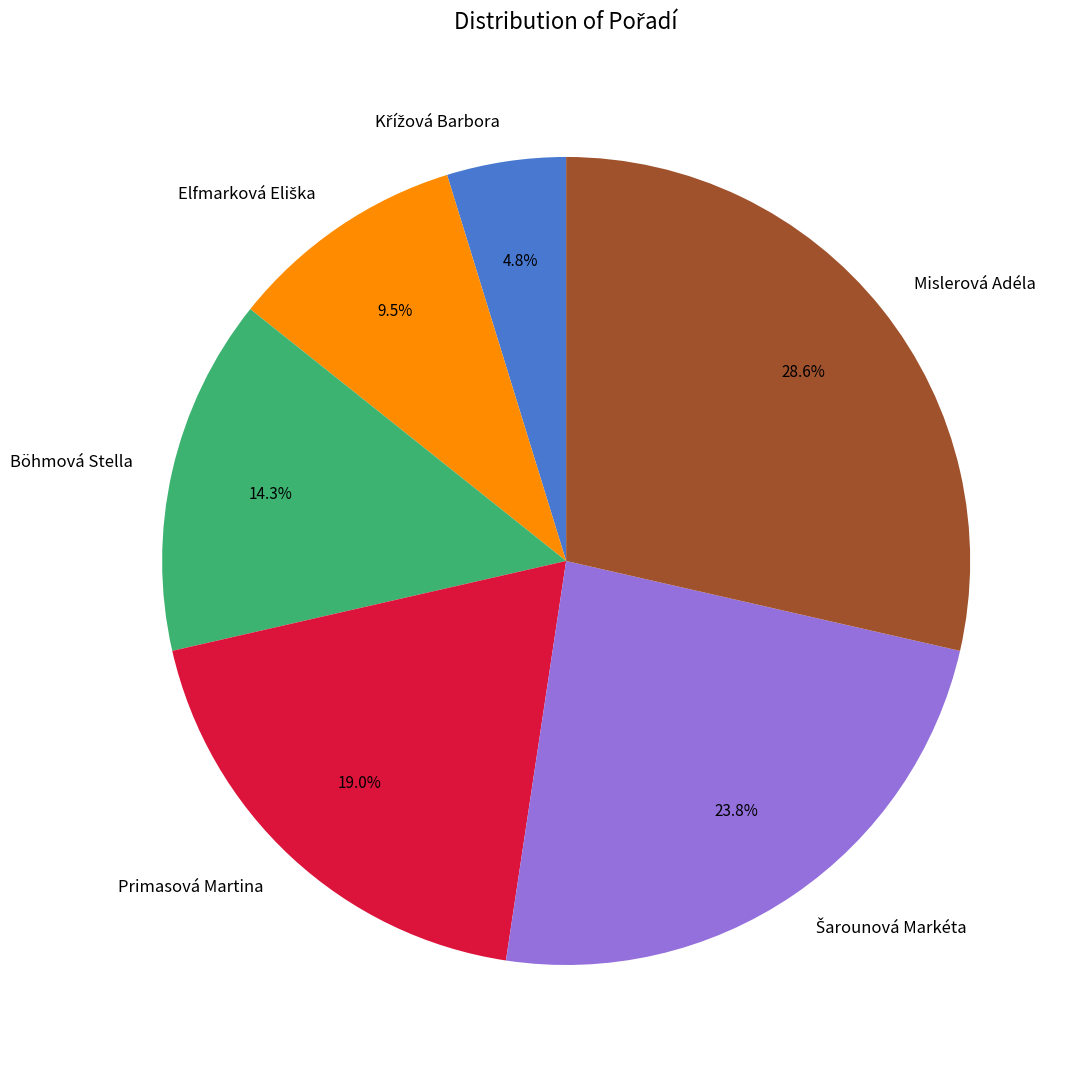

What percentage is the Mislerová Adéla slice, to the nearest percent?

29%